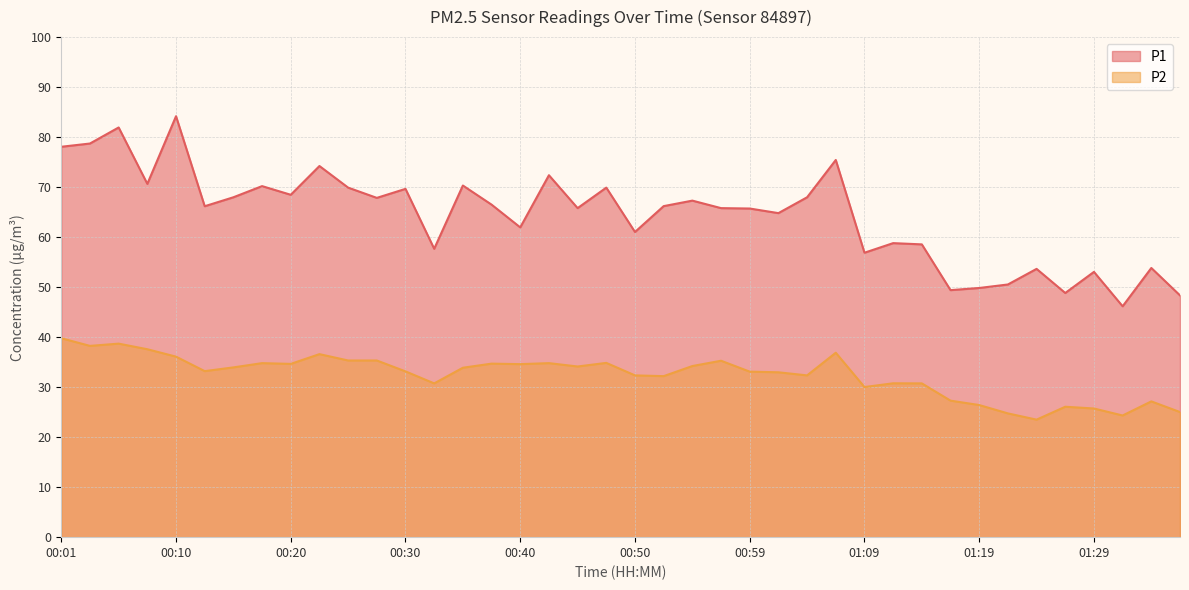

True or false: P1 has more than 0 points higher than both neighbors.

True